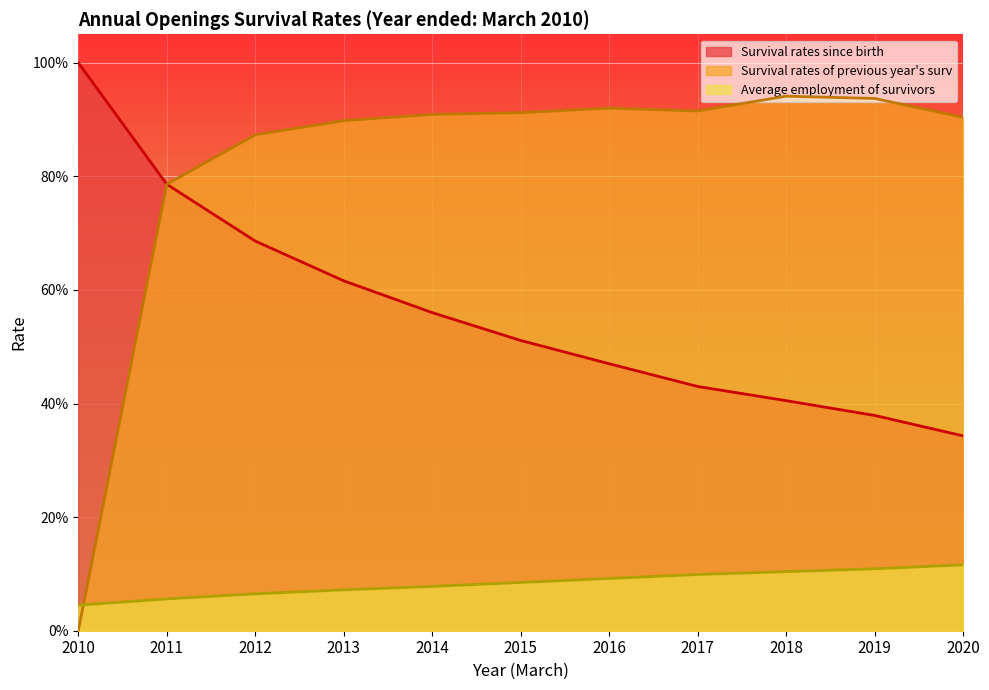

Which label corresponds to the smallest value in the chart?

2010